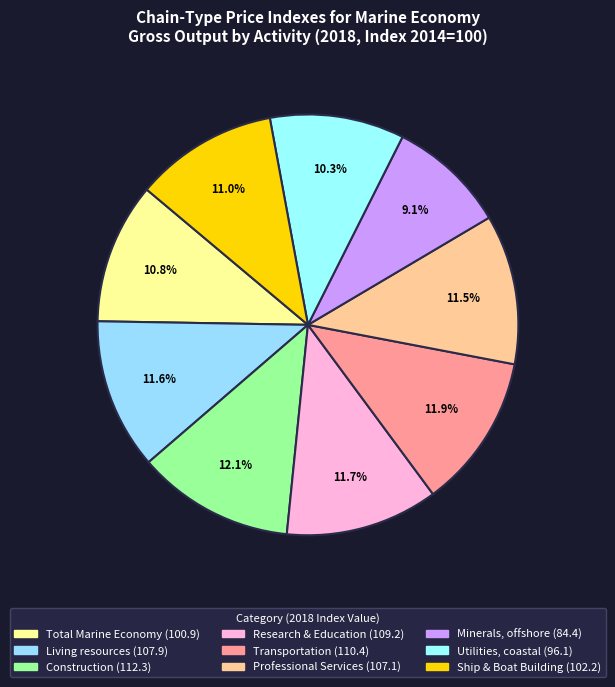

The Ship & Boat Building slice represents 20% of the pie. True or false?

False